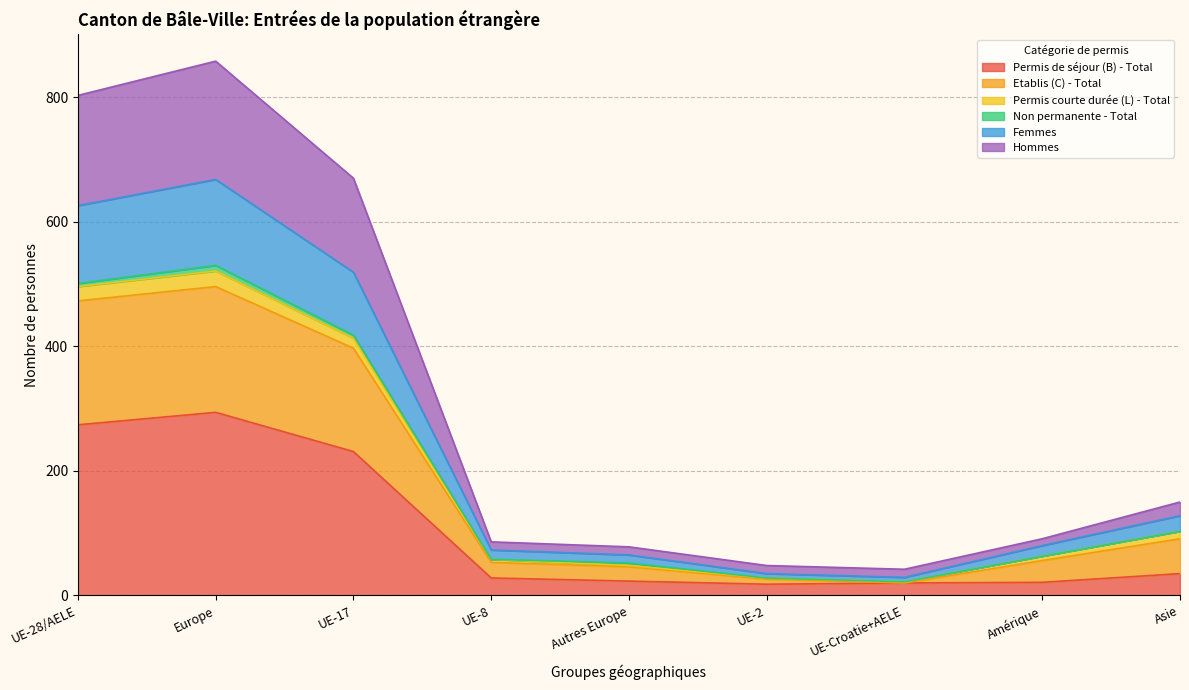

True or false: Permis de séjour (B) - Total has more than 0 interior local peaks.

True